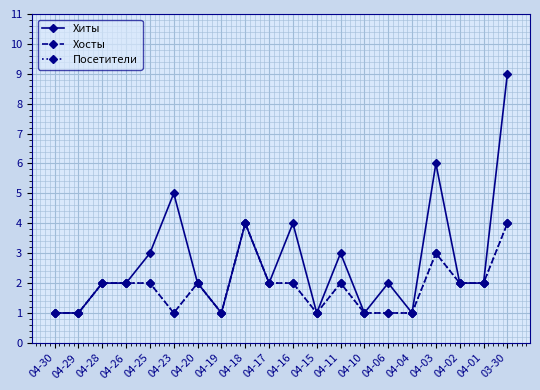

What position from the left is 04-16?

11